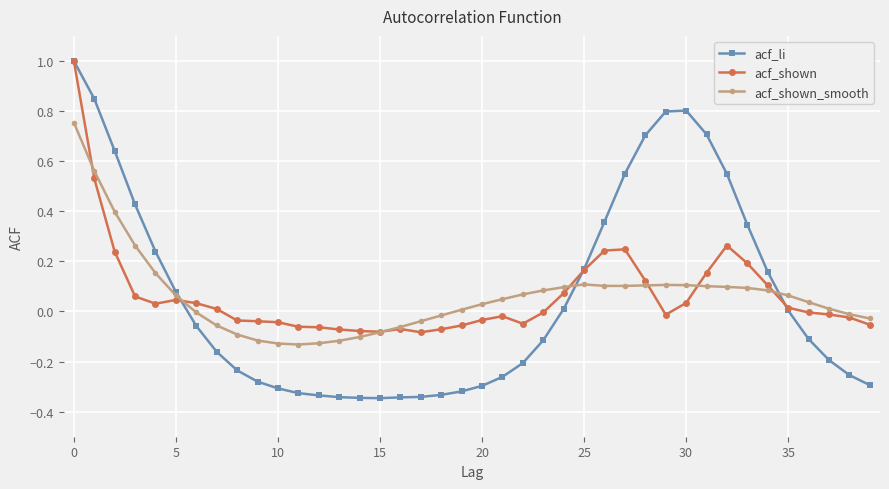

Rank the series by their average value, from lowest to highest.

acf_shown_smooth, acf_li, acf_shown